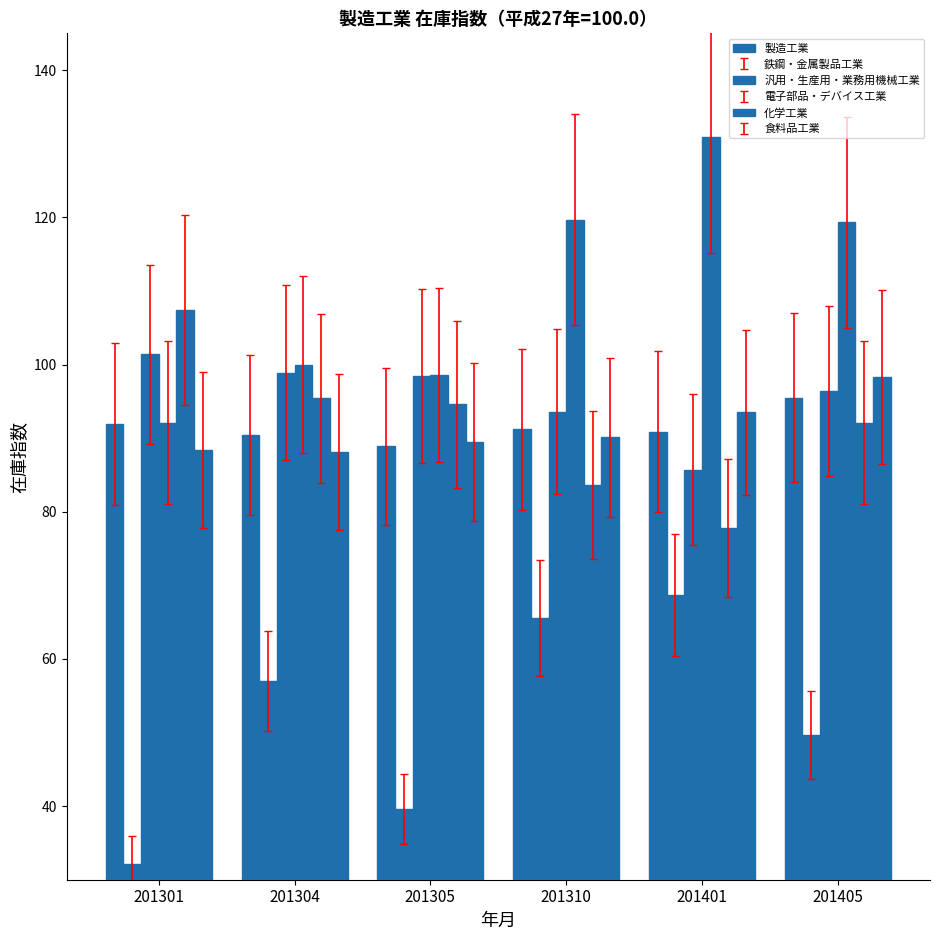

The 食料品工業 series shows 88.1 at 201304. True or false?

True